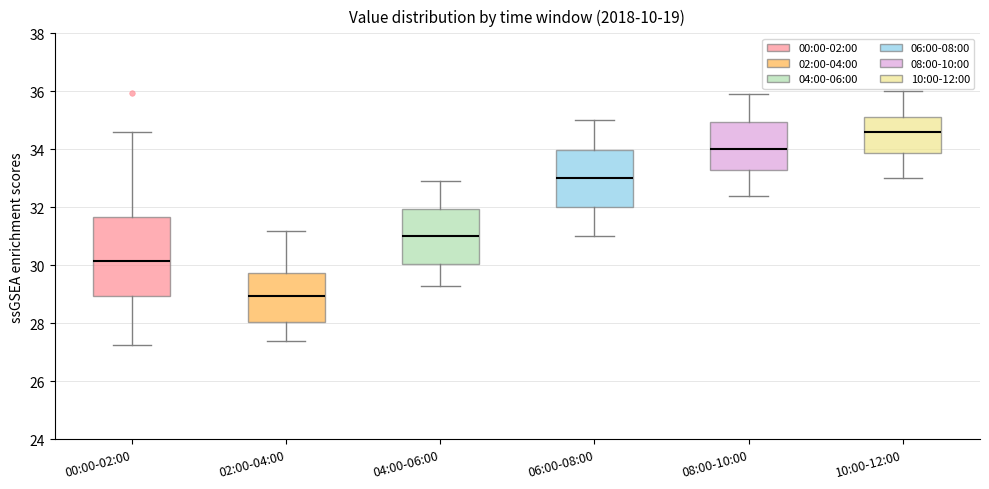

Reading left to right, read every box against the y-axis: the position of its median line, the range the box covers, and the ends of its whiskers. The values are not printed on the chart, so give them approximately, as read against the axis.

00:00-02:00: median 30.2, box 29.0 to 31.6, whiskers 27.2 to 34.6
02:00-04:00: median 29.0, box 28.0 to 29.8, whiskers 27.4 to 31.2
04:00-06:00: median 31.0, box 30.0 to 32.0, whiskers 29.4 to 33.0
06:00-08:00: median 33.0, box 32.0 to 34.0, whiskers 31.0 to 35.0
08:00-10:00: median 34.0, box 33.2 to 35.0, whiskers 32.4 to 36.0
10:00-12:00: median 34.6, box 33.8 to 35.2, whiskers 33.0 to 36.0